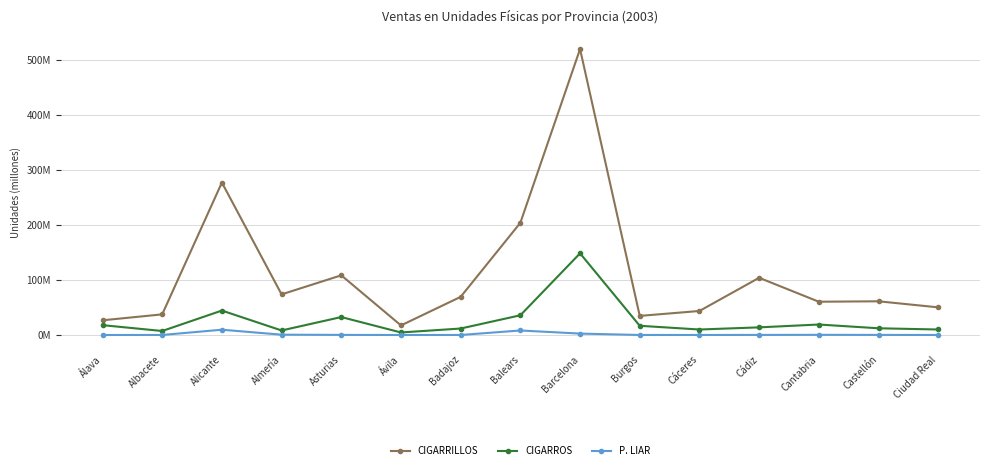

True or false: CIGARRILLOS has more than 1 points higher than both neighbors.

True